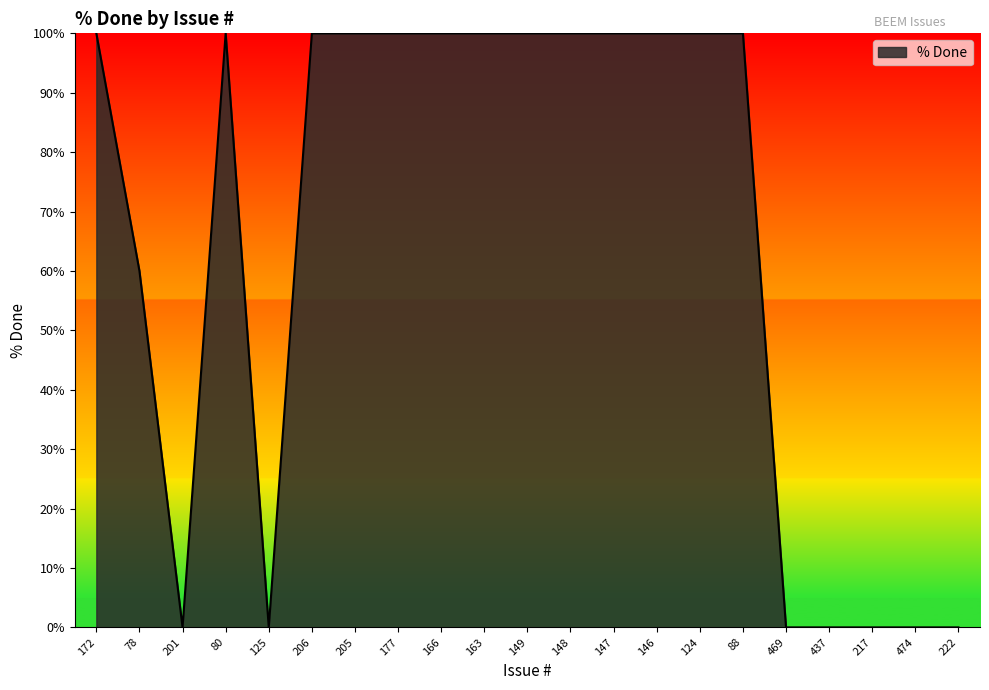

At which label is the value closest to 50?

78